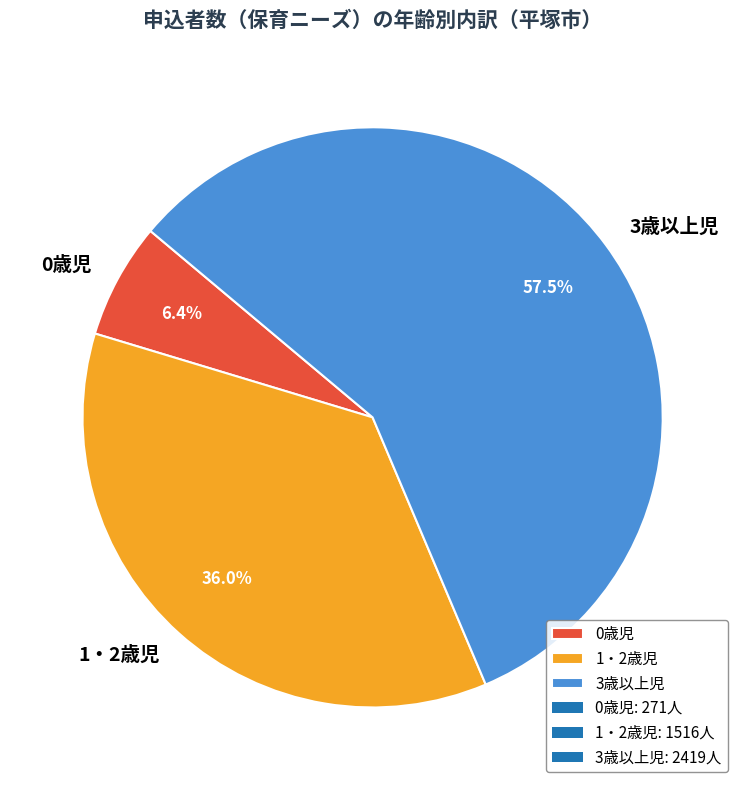

Is it true that 0歳児 is 6% of the pie?

True